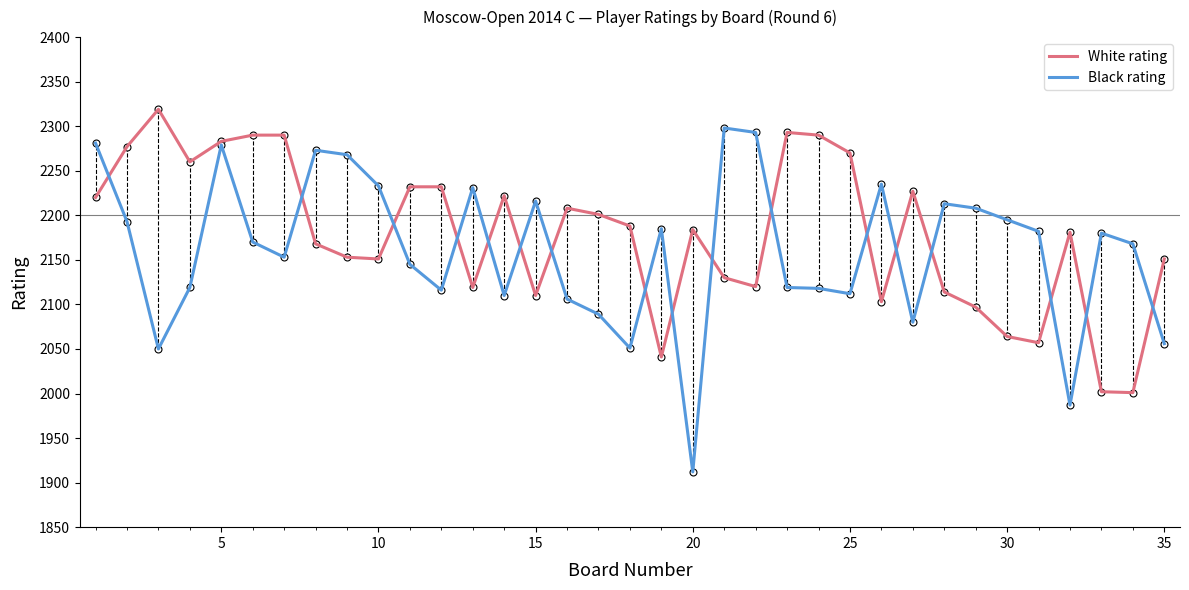

What are all the series names shown in the legend?

White rating, Black rating